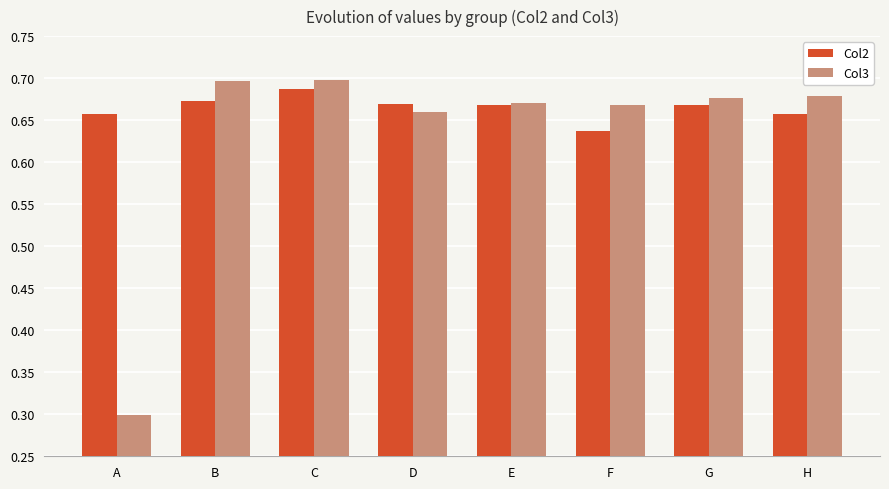

At how many categories does at least one series exceed 0?

8